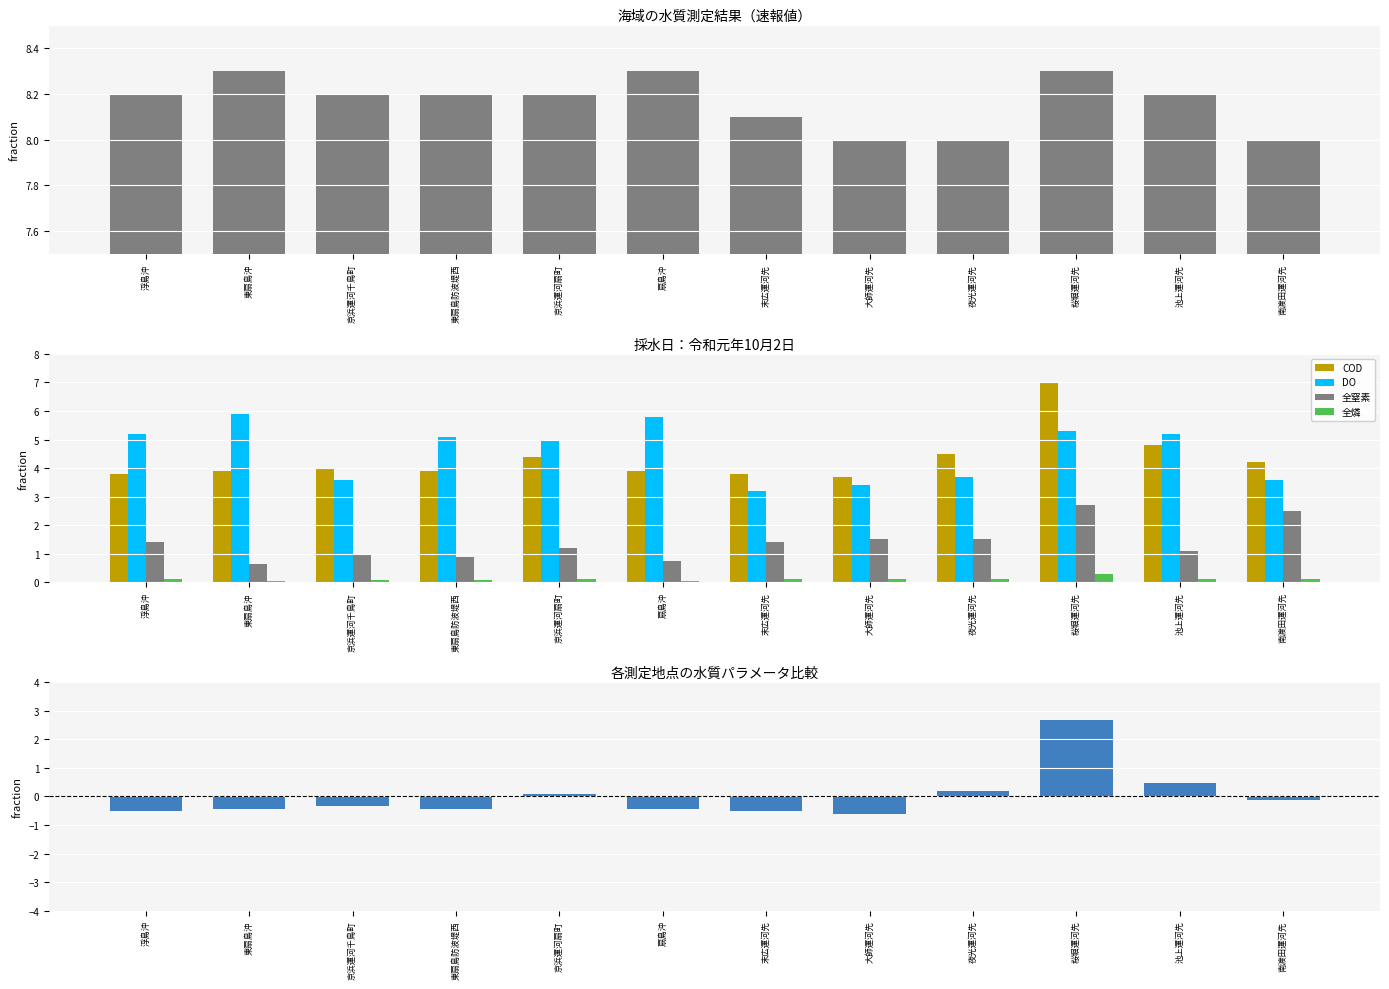

How many bars are there in total?

72